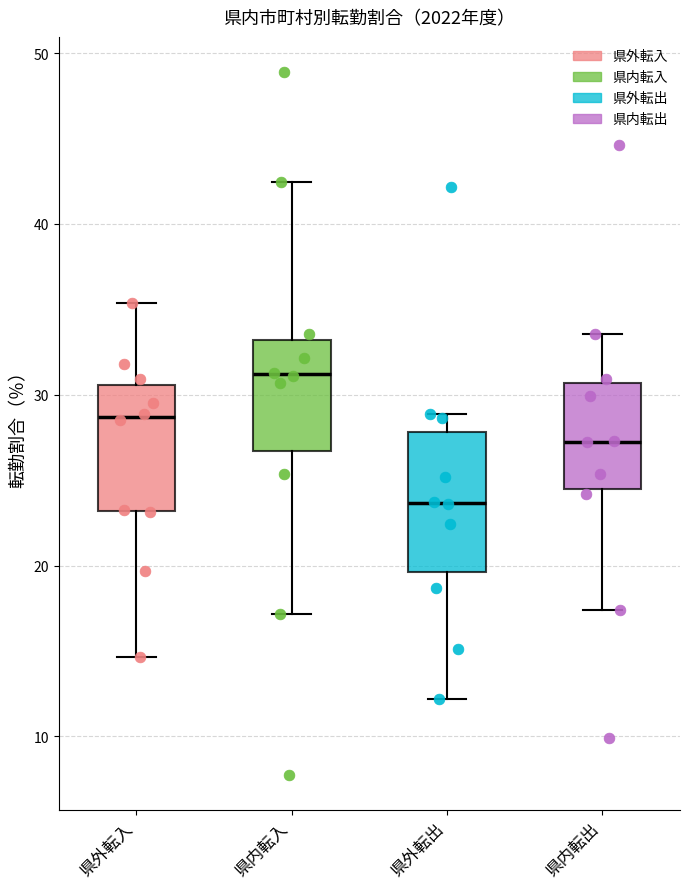

Reading left to right, read every box against the y-axis: the position of its median line, the range the box covers, and the ends of its whiskers. The values are not printed on the chart, so give them approximately, as read against the axis.

県外転入: median 29, box 23 to 31, whiskers 15 to 35
県内転入: median 31, box 27 to 33, whiskers 17 to 42
県外転出: median 24, box 20 to 28, whiskers 12 to 29
県内転出: median 27, box 24 to 31, whiskers 17 to 34